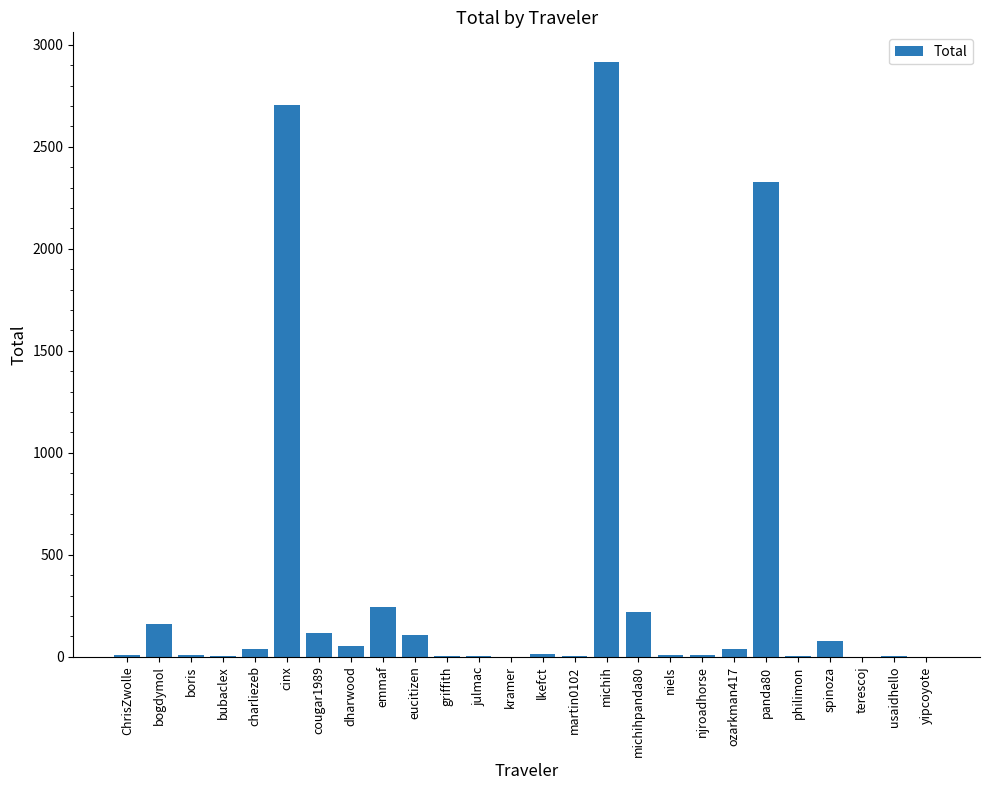

At which label is the value closest to 1457?

panda80